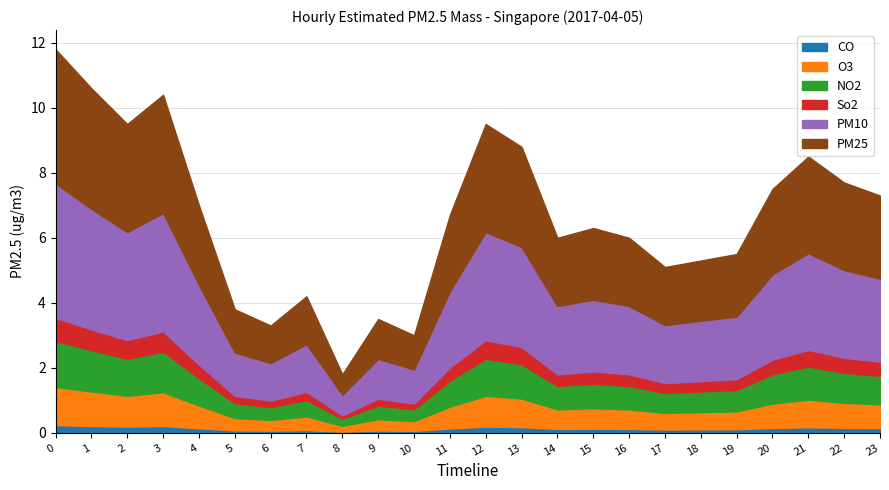

What is the sum of the values at 21 and 7?

12.7